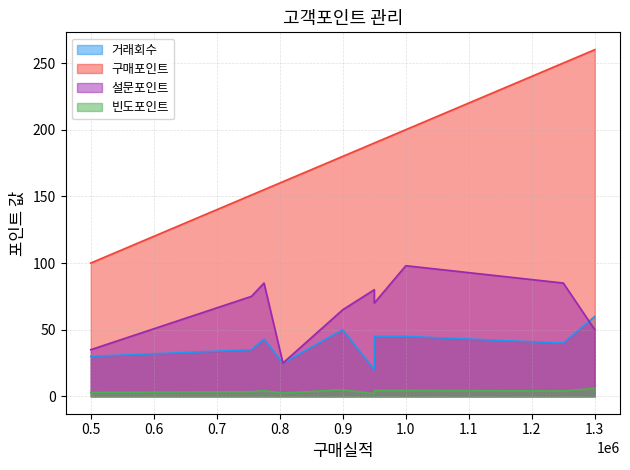

True or false: 구매포인트 and 설문포인트 intersect in this chart.

False